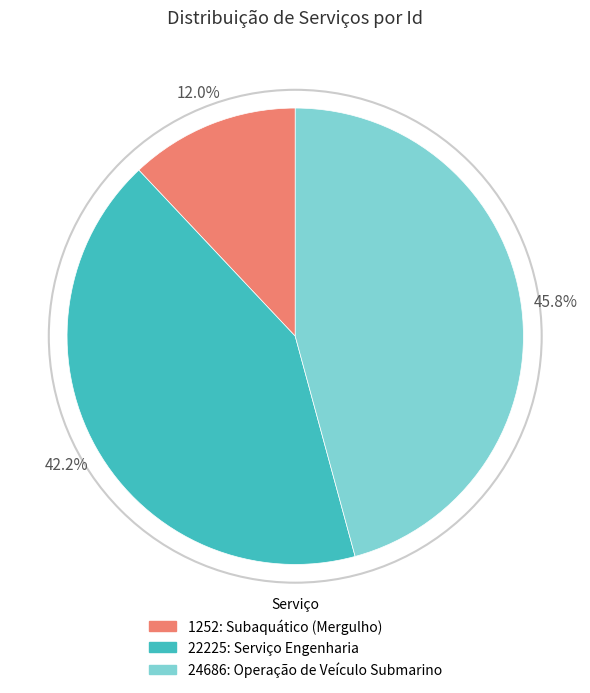

What is the largest slice in the pie chart?

24686: Operação de Veículo Submarino